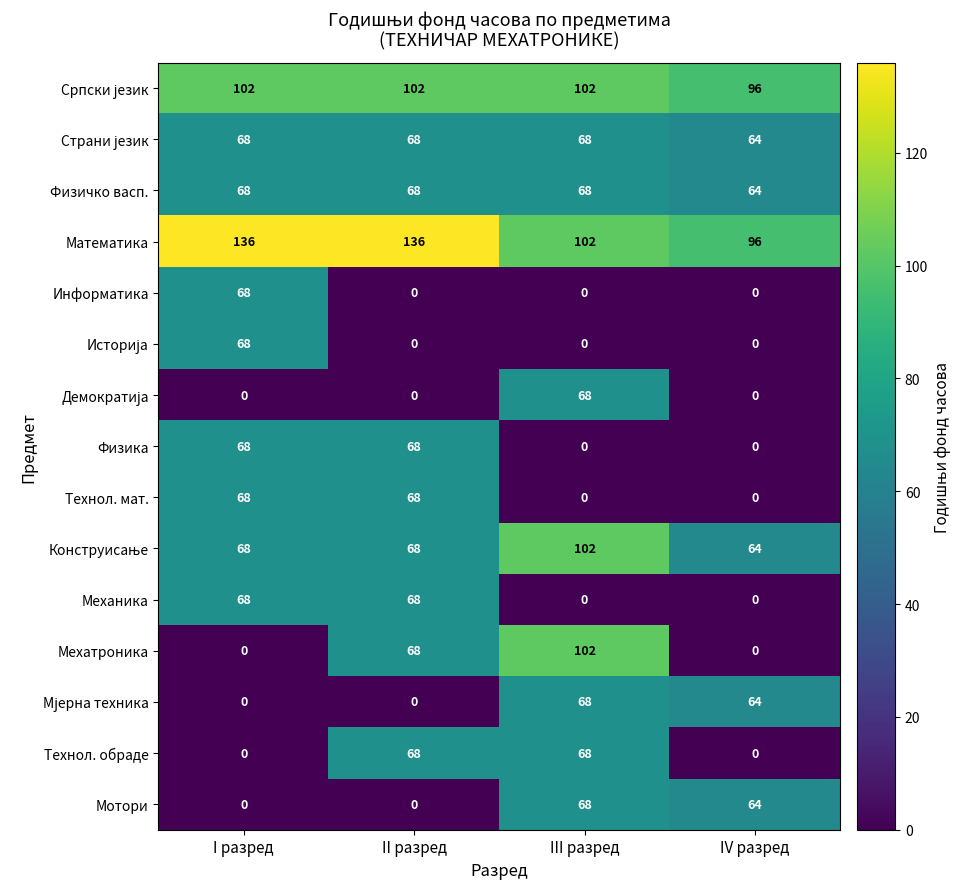

True or false: Математика has a value of 96 at IV разред.

True